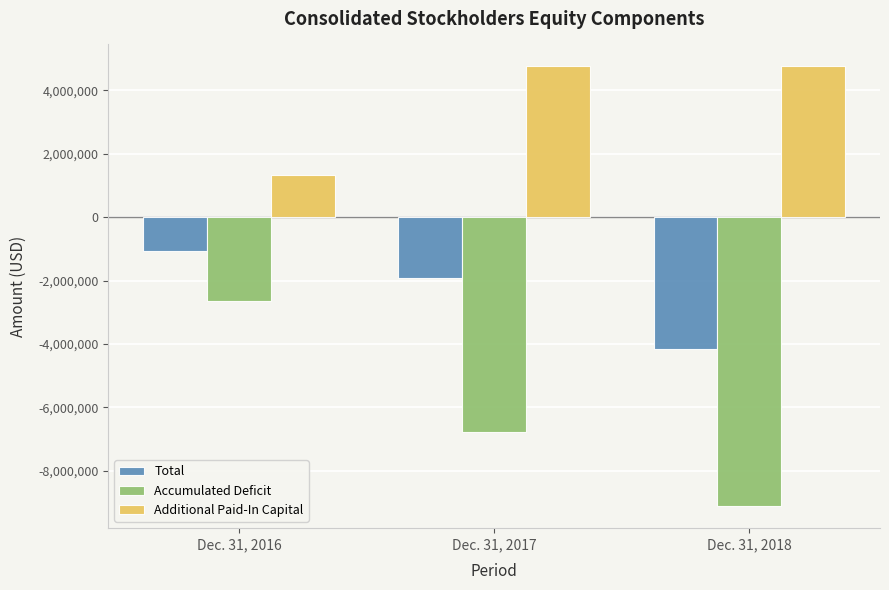

Reading right to left, transcribe all the data shown in this chart.

Total: -4152733	-1915996	-1066596
Accumulated Deficit: -9111400	-6776474	-2639138
Additional Paid-In Capital: 4749798	4749798	1340504